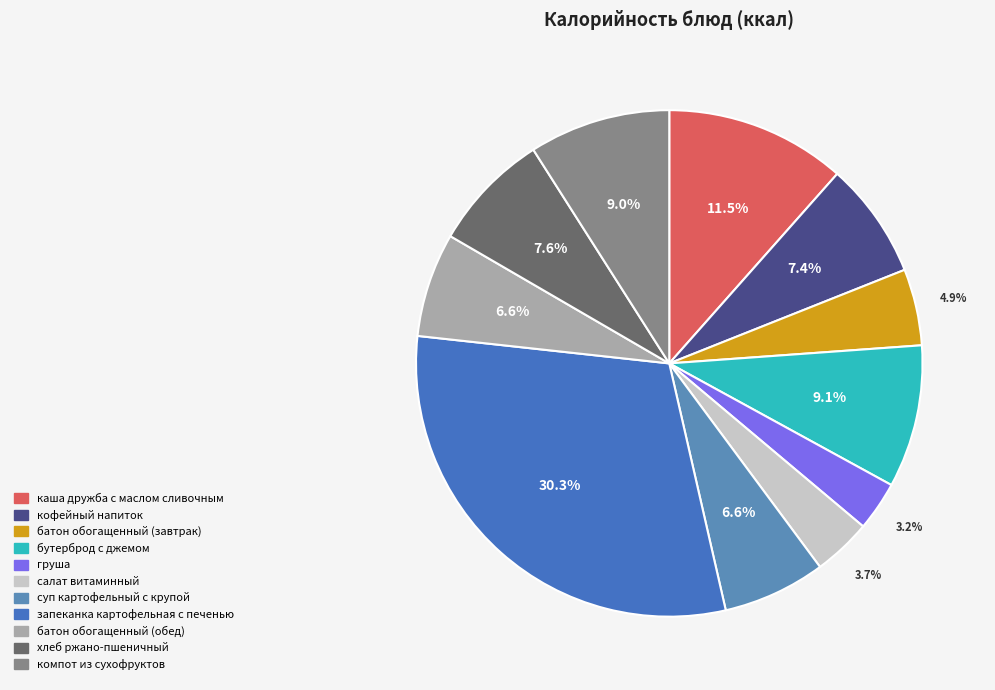

Is there any slice that represents more than half of the pie?

No